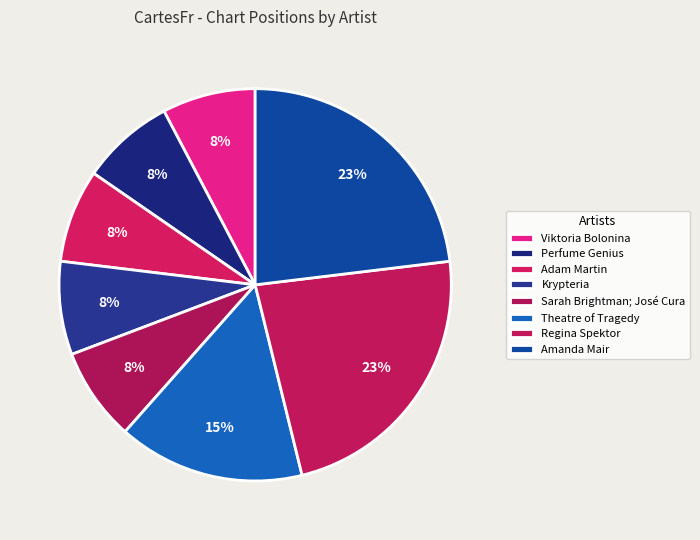

How many segments does this pie chart have?

8